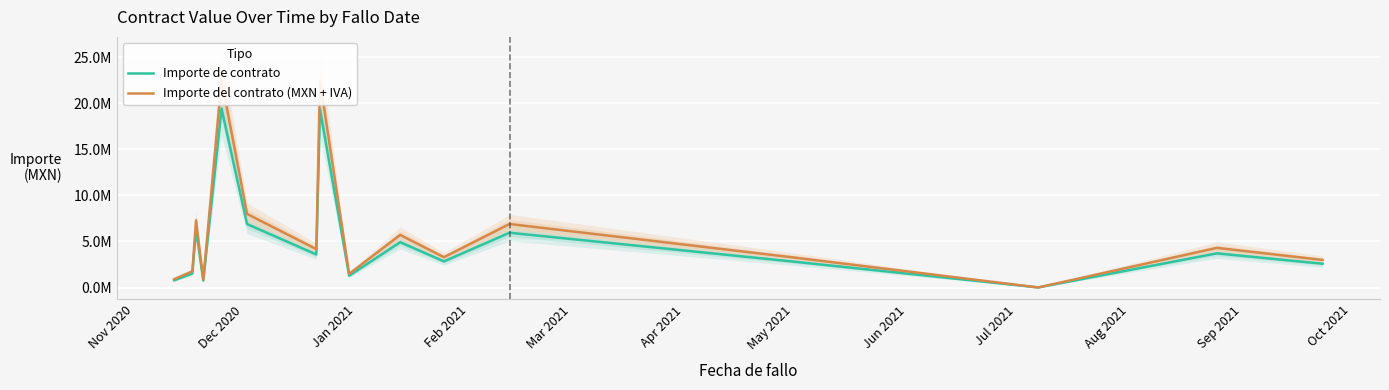

What is the difference between the maximum and minimum values in the Importe del contrato (MXN + IVA) series?

22534859.5